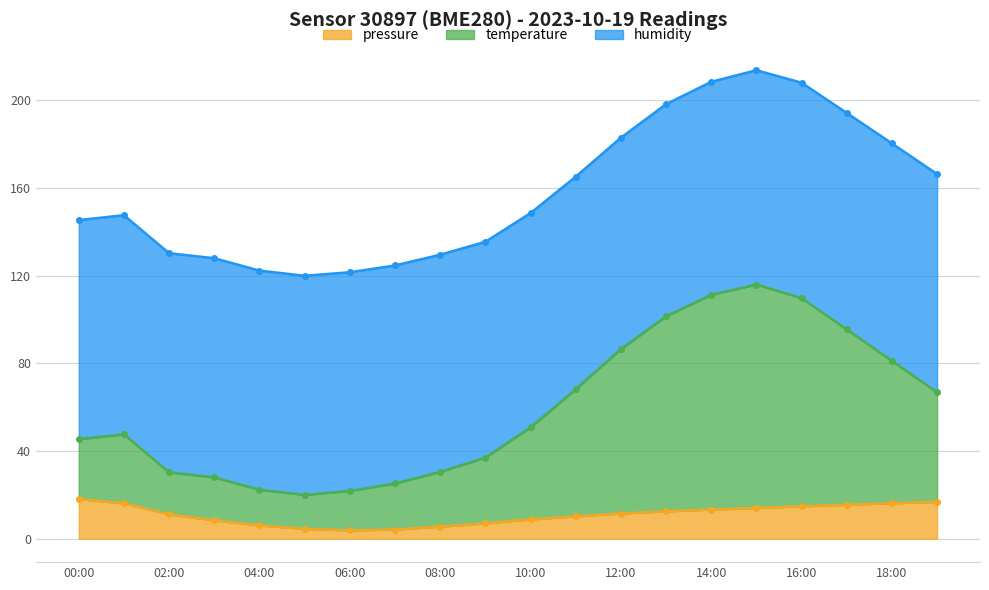

True or false: pressure has more than 1 points higher than both neighbors.

False